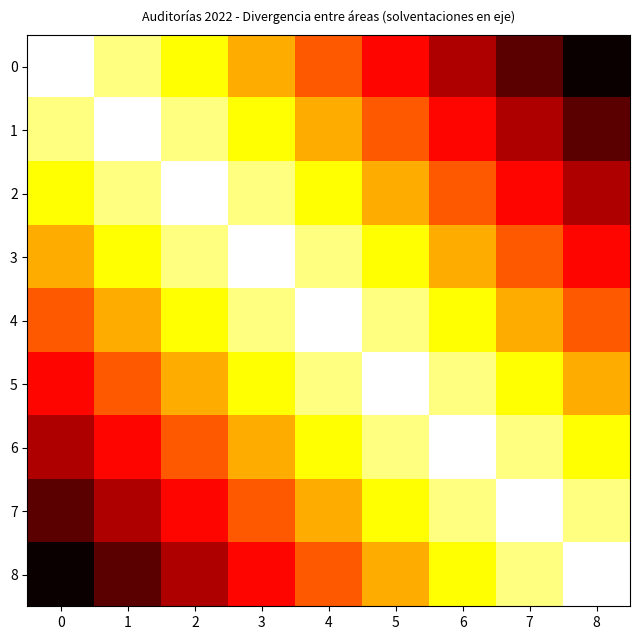

Count the number of data series in this chart.

9